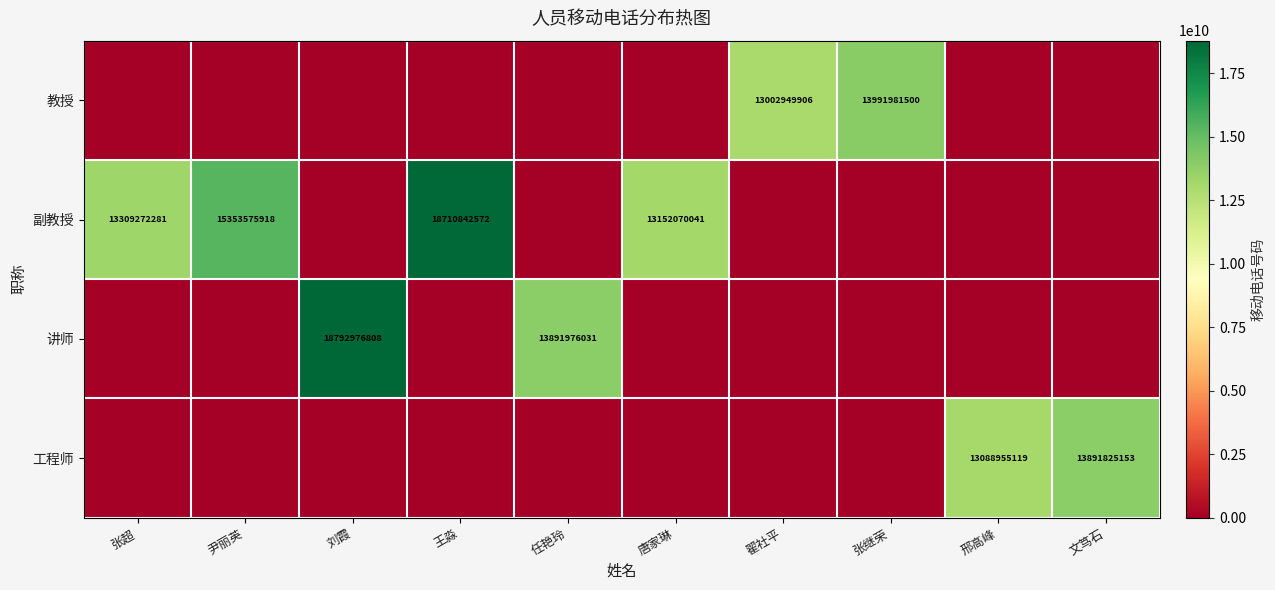

The 工程师 series shows 19996159498 at 邢高峰. True or false?

False